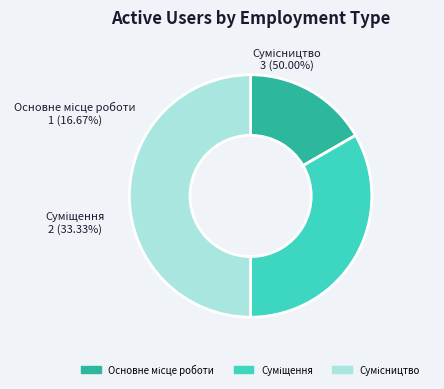

The Суміщення slice represents 33% of the pie. True or false?

True